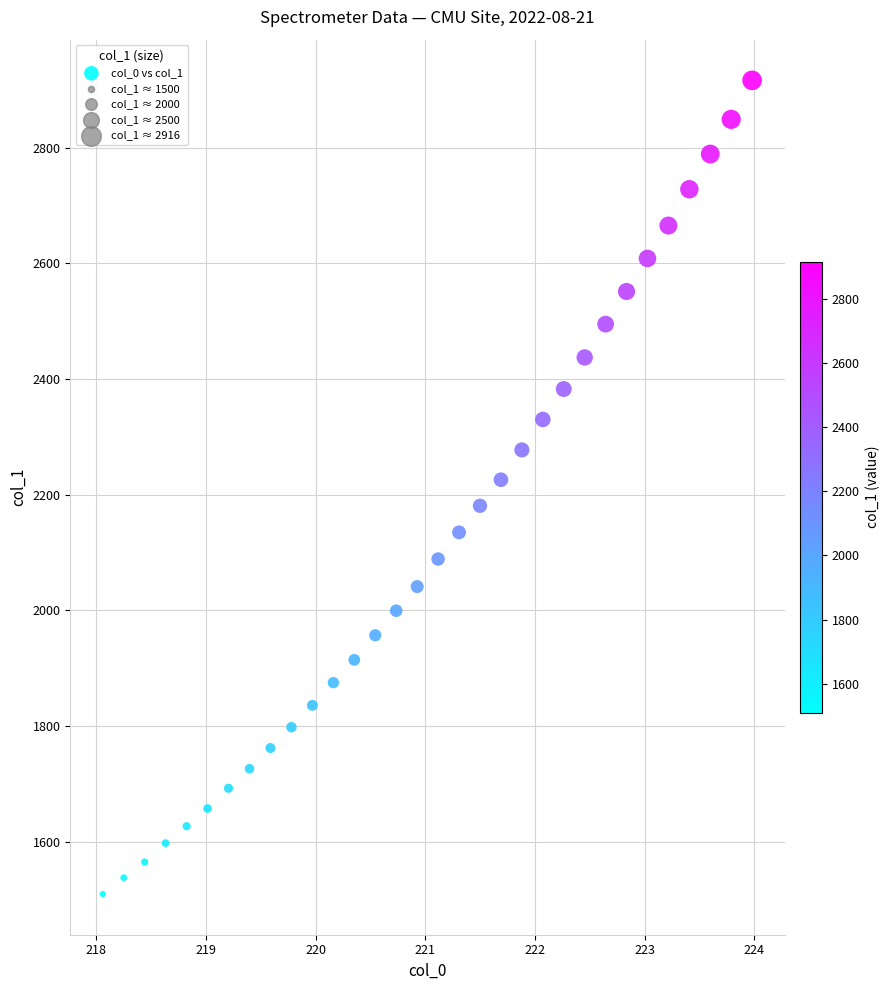

What is the range of X values (max minus min)?

5.9